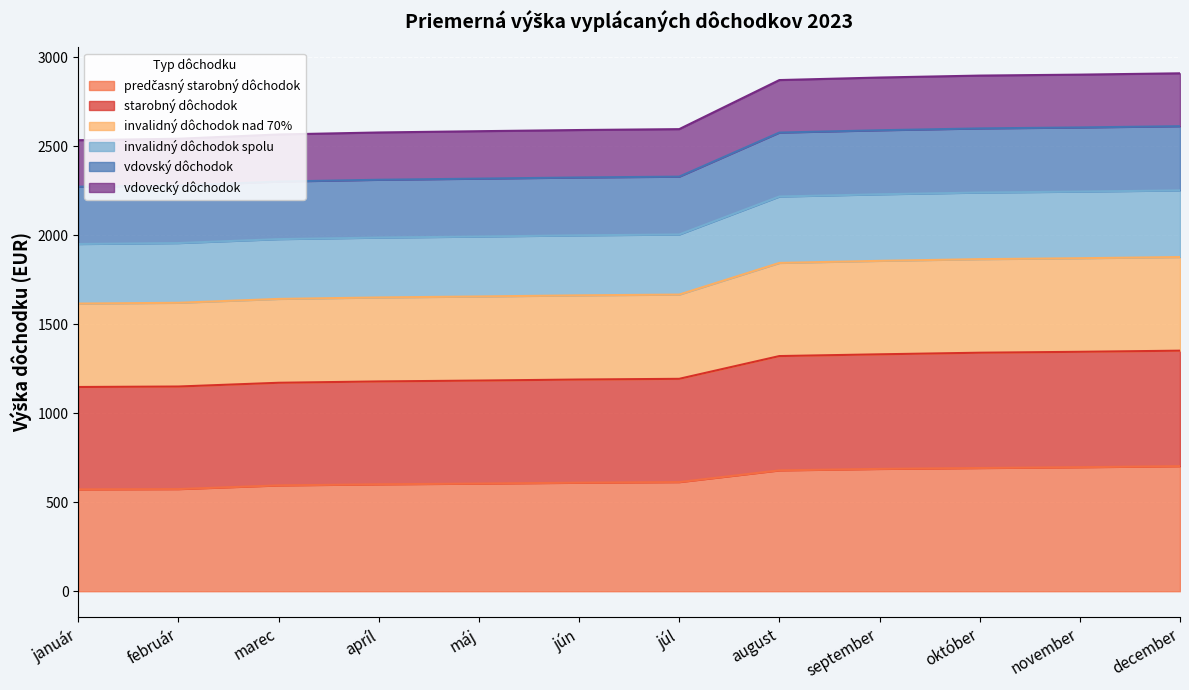

What are all the series names shown in the legend?

starobný dôchodok, predčasný starobný dôchodok, invalidný dôchodok nad 70%, invalidný dôchodok spolu, vdovský dôchodok, vdovecký dôchodok